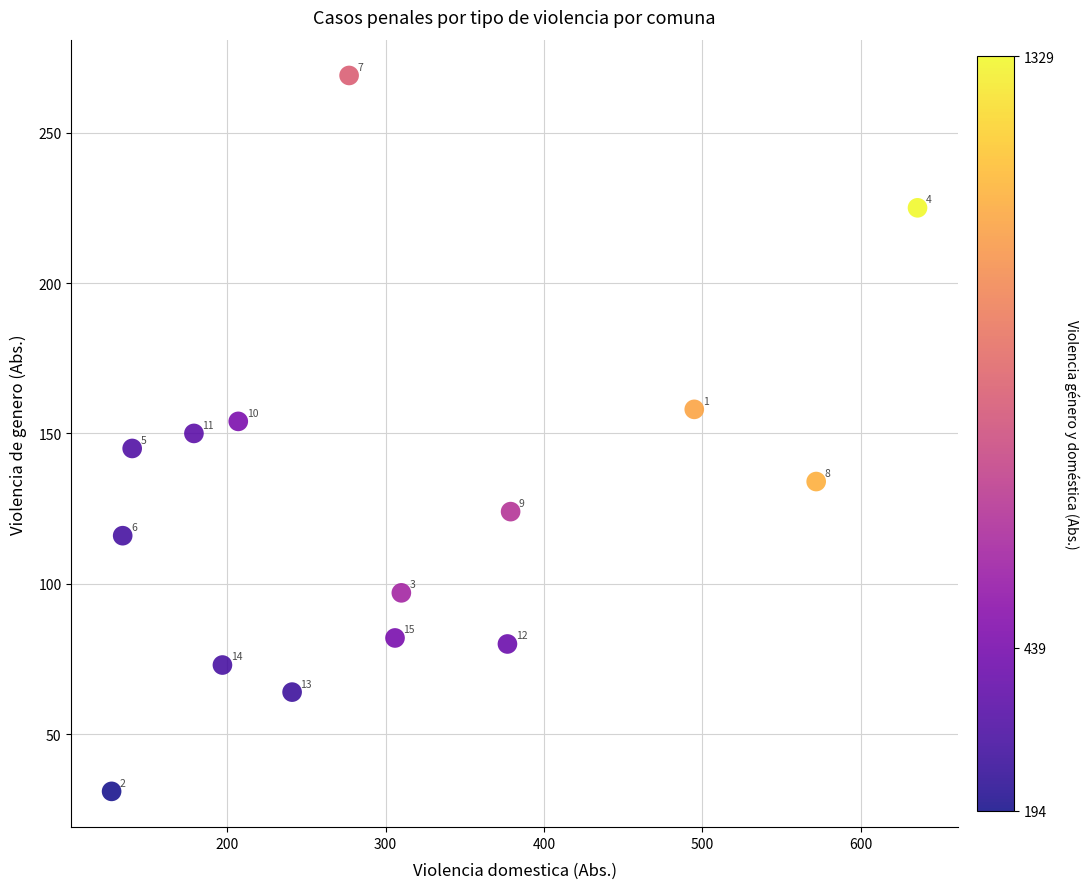

What Y value in the scatter plot is closest to 150?

150